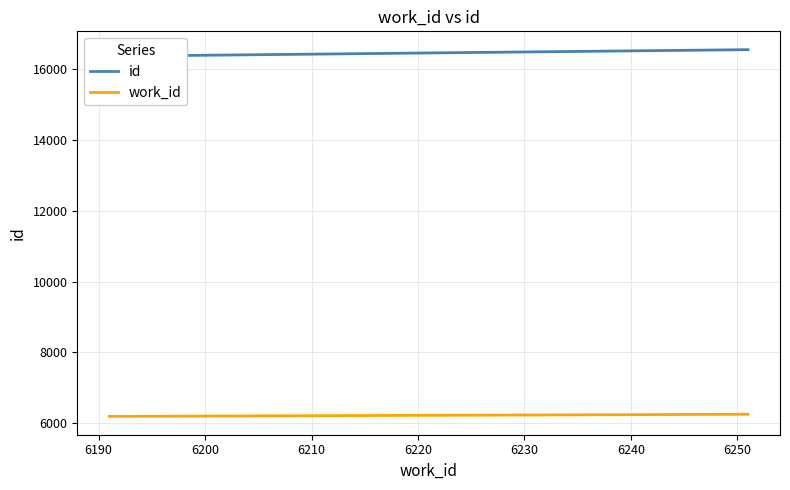

What is the lowest value of the work_id series?

6191